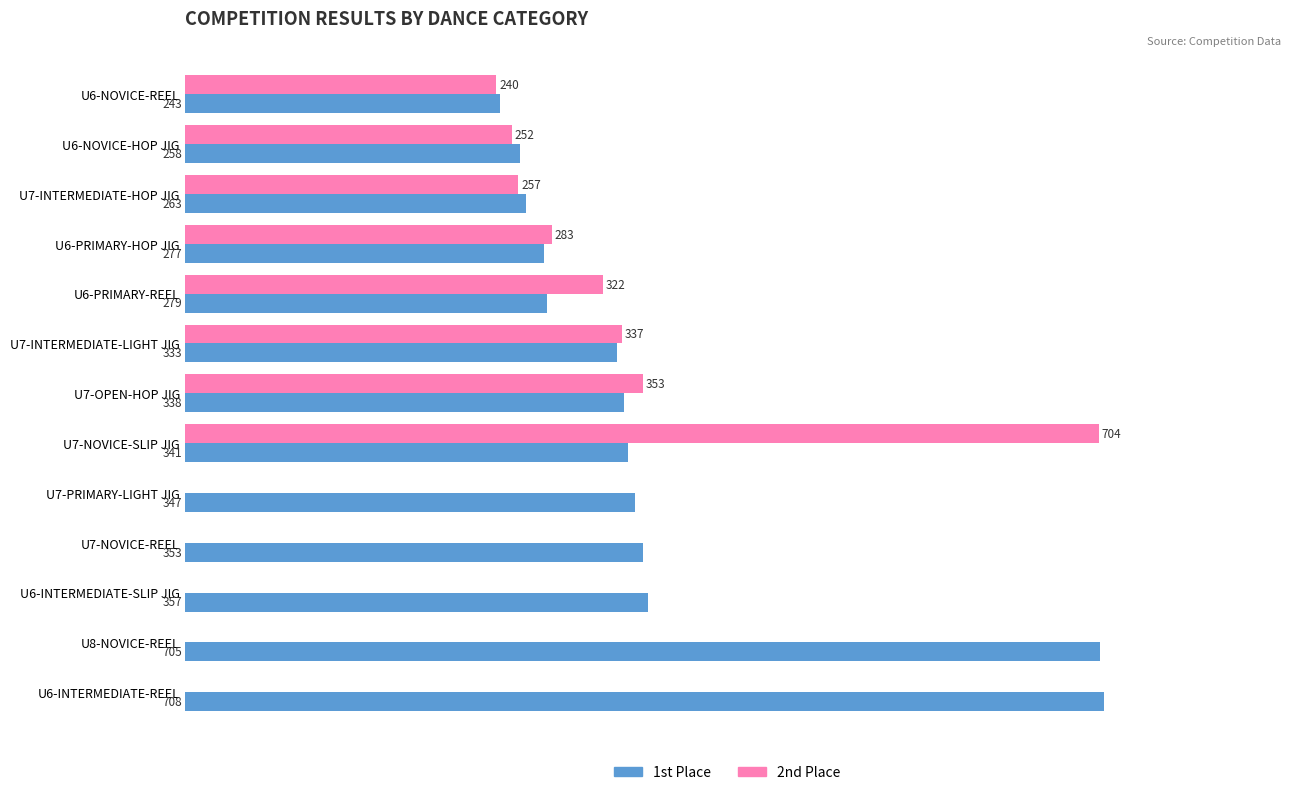

At which label is 2nd Place closest to 352?

U7-OPEN-HOP JIG